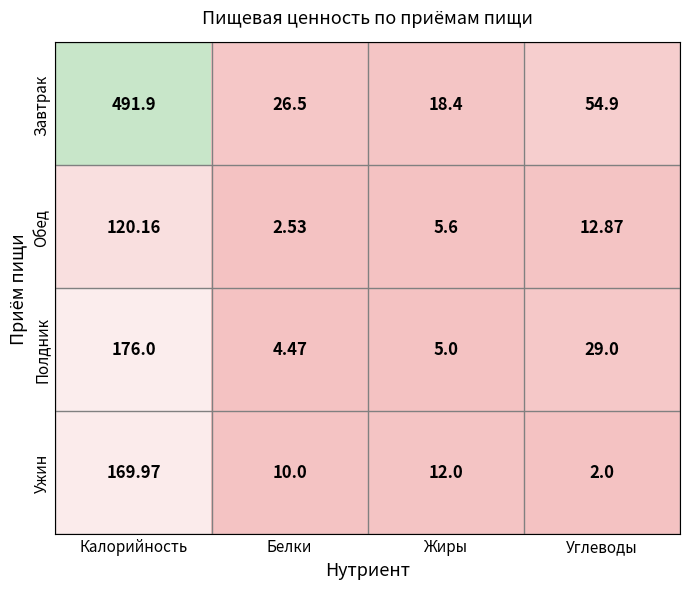

At which category is the sum across all series the highest?

Калорийность